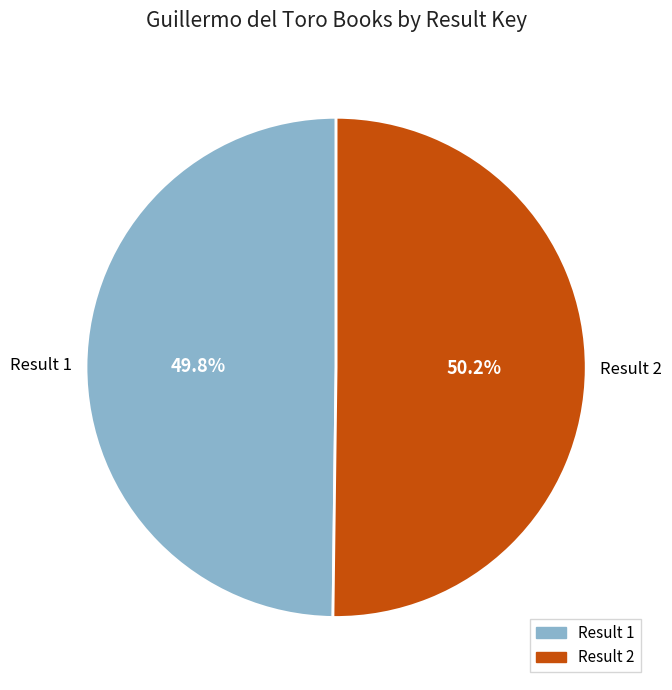

Does any single category account for the majority?

Yes